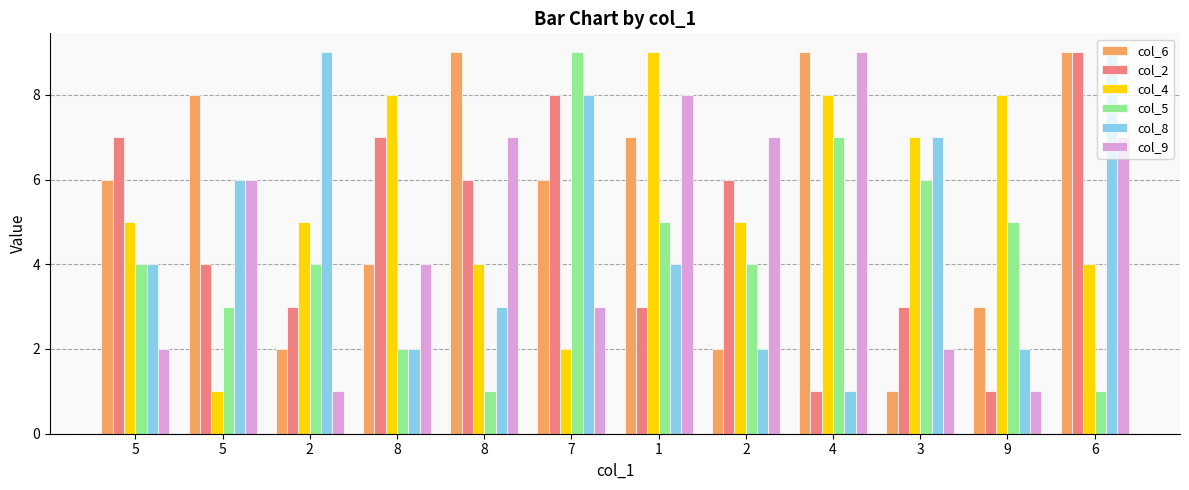

Does the chart contain any negative values?

No